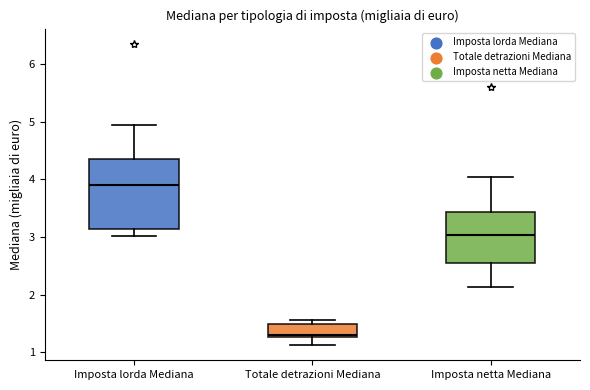

Which box is the tallest, from its lower edge to its upper edge?

Imposta lorda Mediana